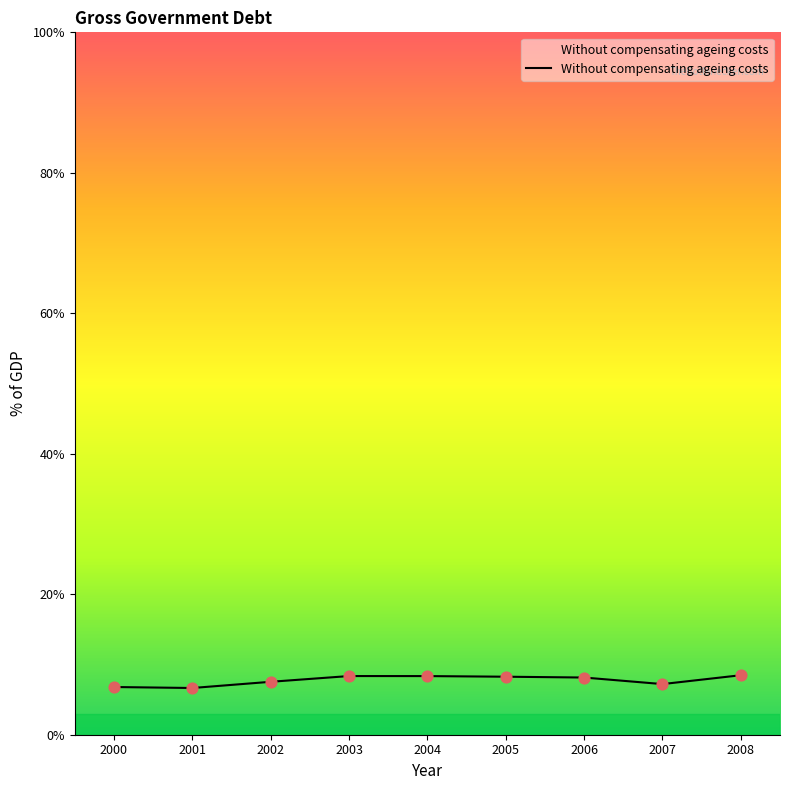

Approximately how many times larger is the value at 2002 compared to 2008?

0.9